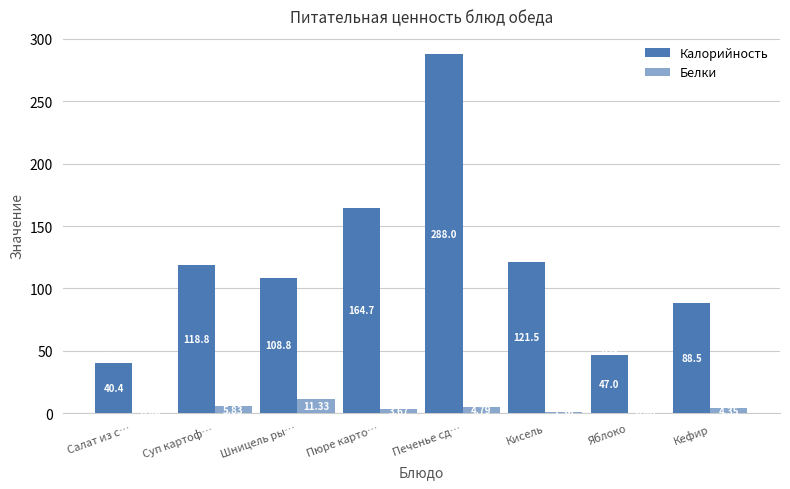

What is the difference between the maximum and minimum values in the Белки series?

10.9